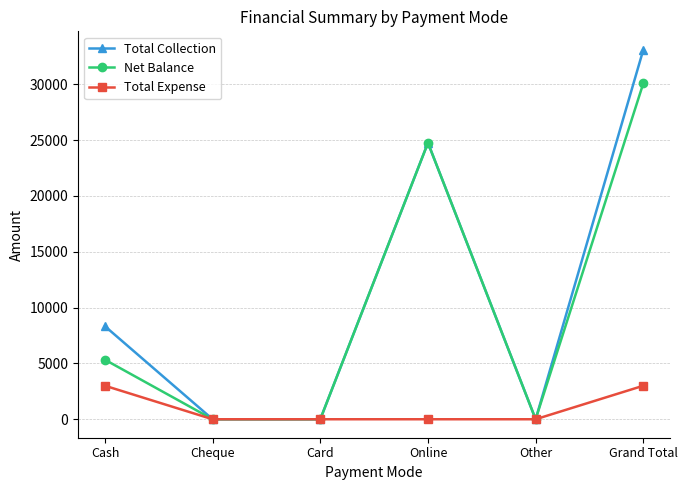

Reading left to right, transcribe all the data shown in this chart.

Total Collection: 8329	0	0	24750	0	33079
Net Balance: 5329	0	0	24750	0	30079
Total Expense: 3000	0	0	0	0	3000